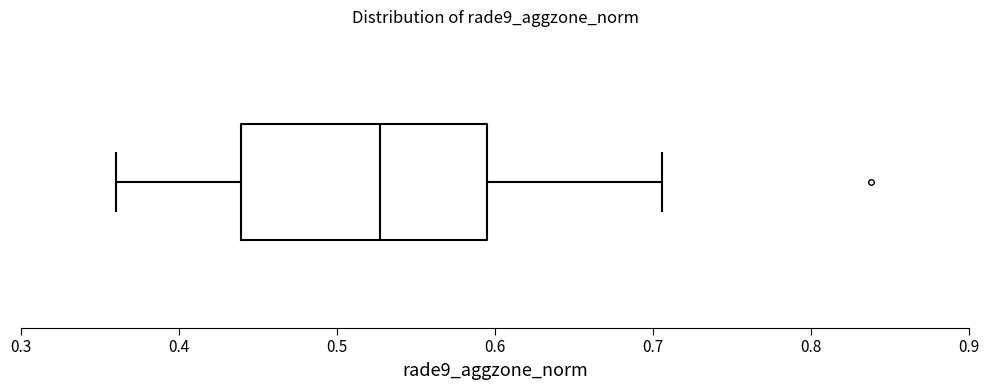

Transcribe this box plot: give where the median line is, the range the box spans, and where the two whiskers end, as read against the x-axis. The values are not printed on the chart, so give them approximately, as read against the axis.

median 0.53, box 0.44 to 0.59, whiskers 0.36 to 0.71